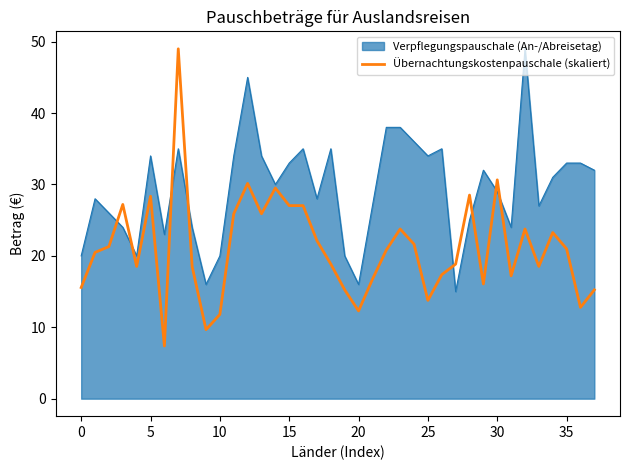

What is the maximum value shown in the chart?

49.0